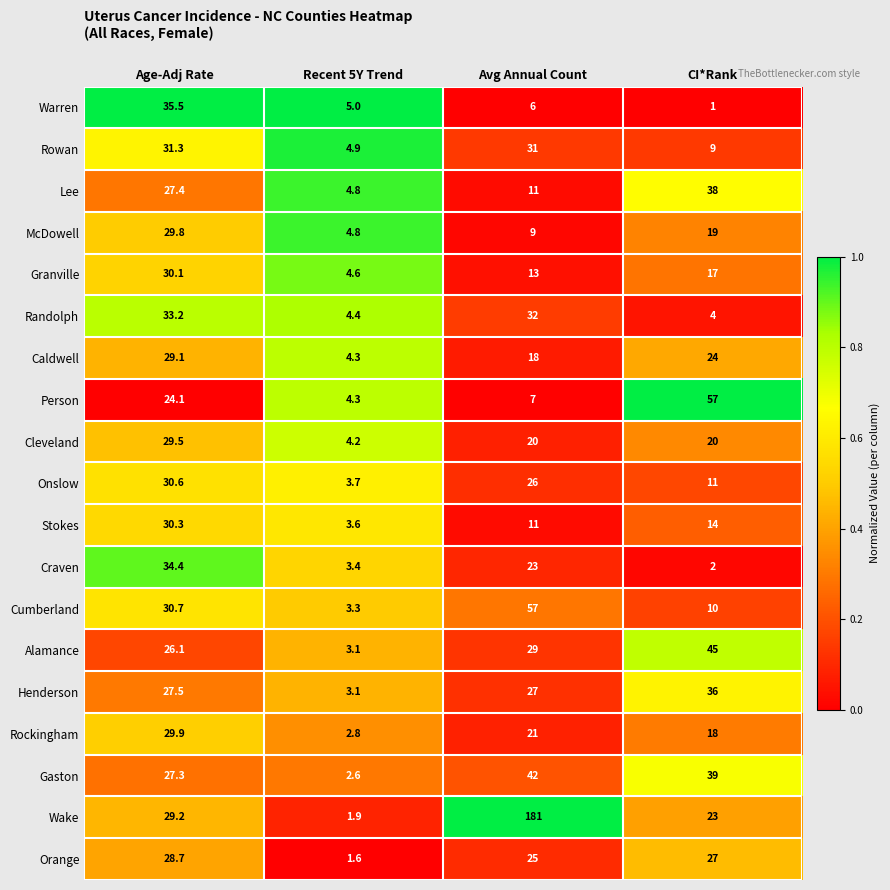

Which series changed the most between Avg Annual Count and CI*Rank?

Wake